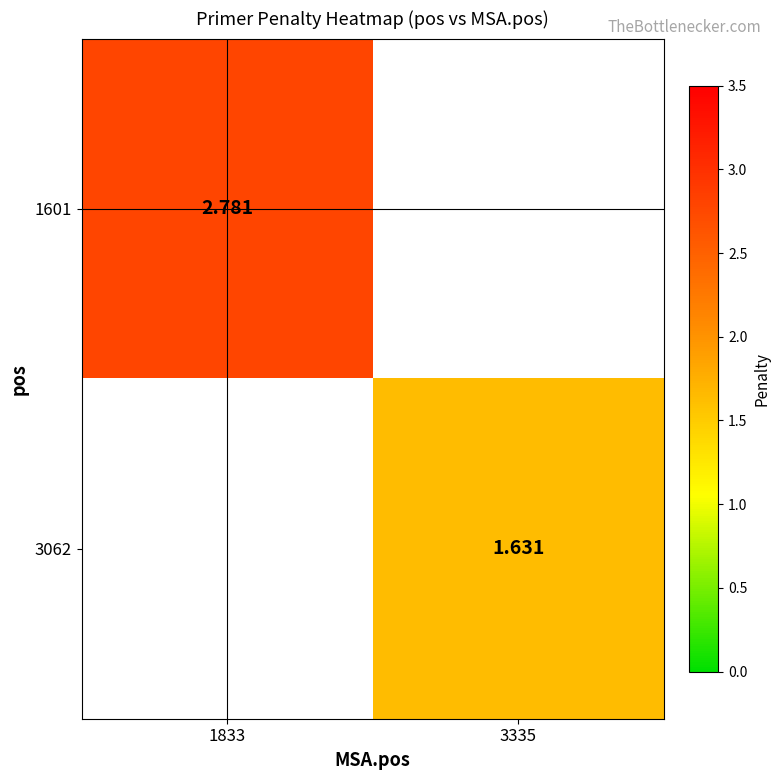

At which category does the chart reach its peak across all series?

1833